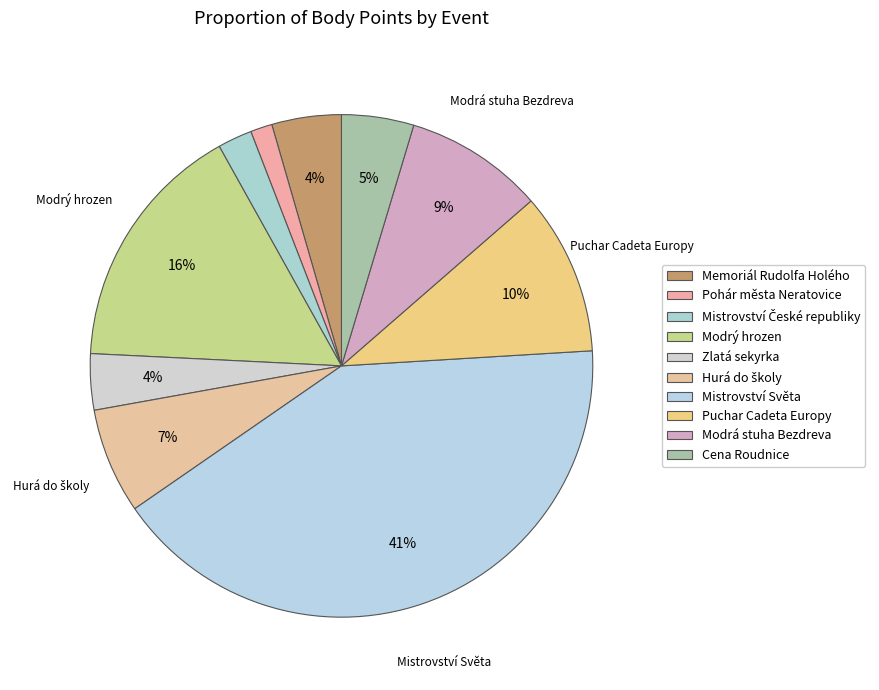

True or false: Mistrovství Světa accounts for 47% of the total.

False